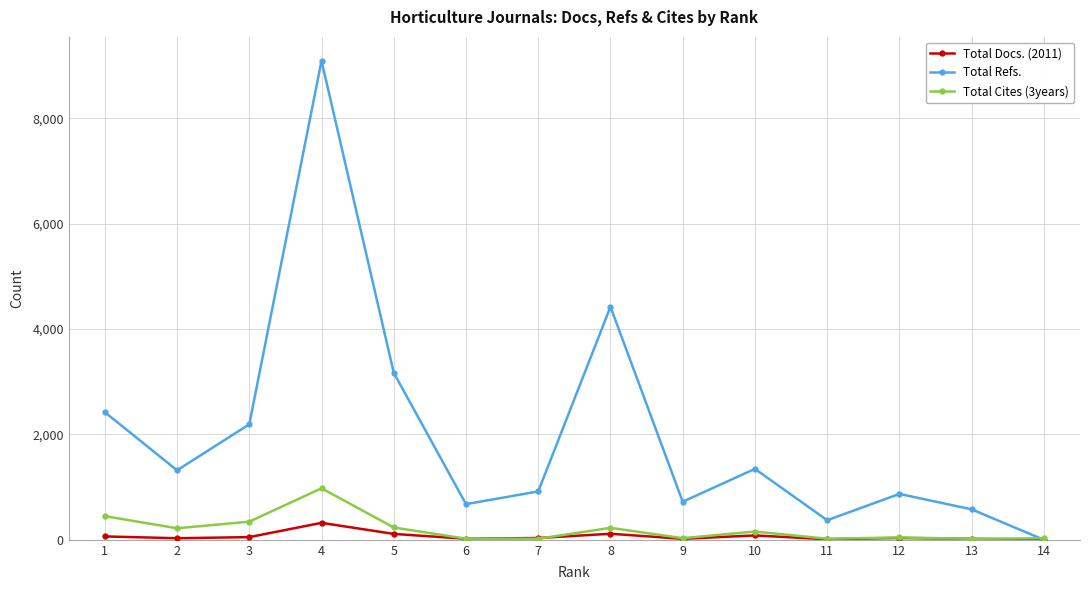

Does the chart display data point markers on the line(s)?

Yes